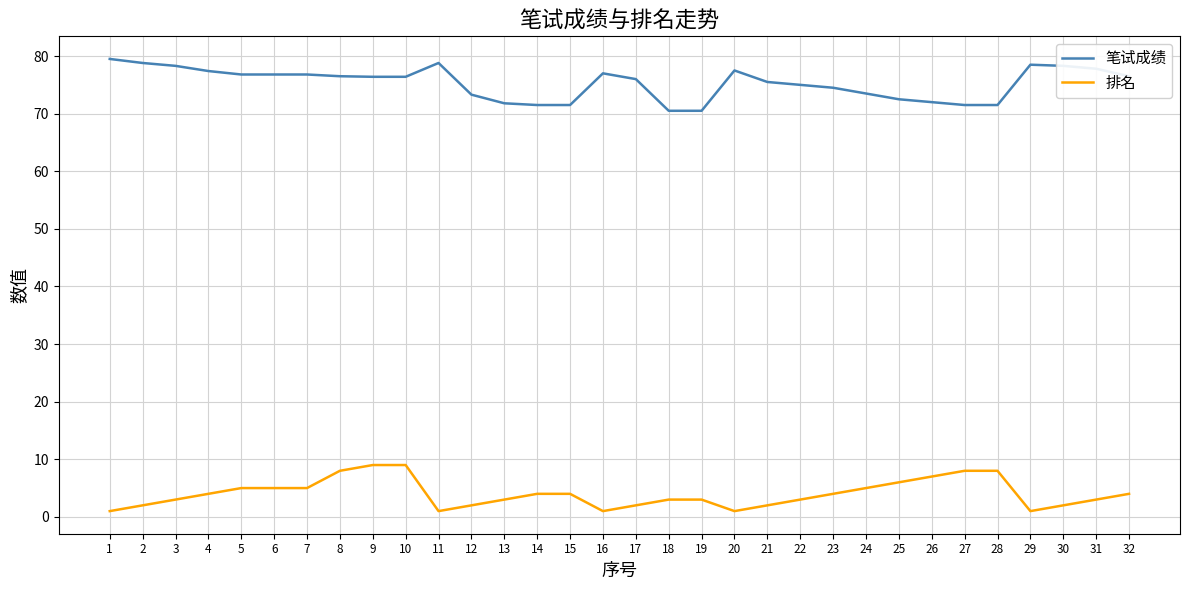

Which series has the largest total across all categories?

笔试成绩